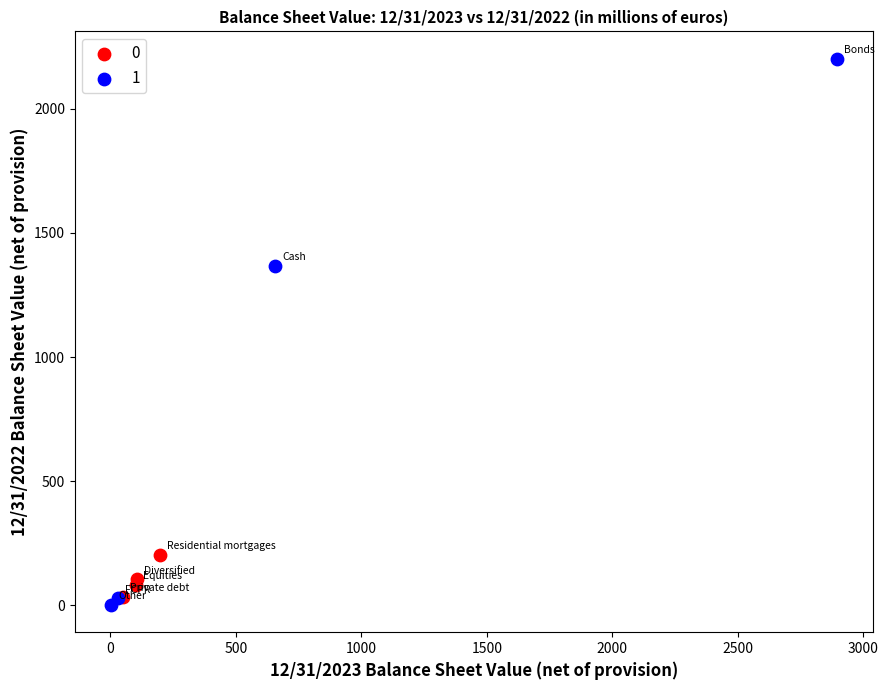

Which series has the widest spread of Y values?

1